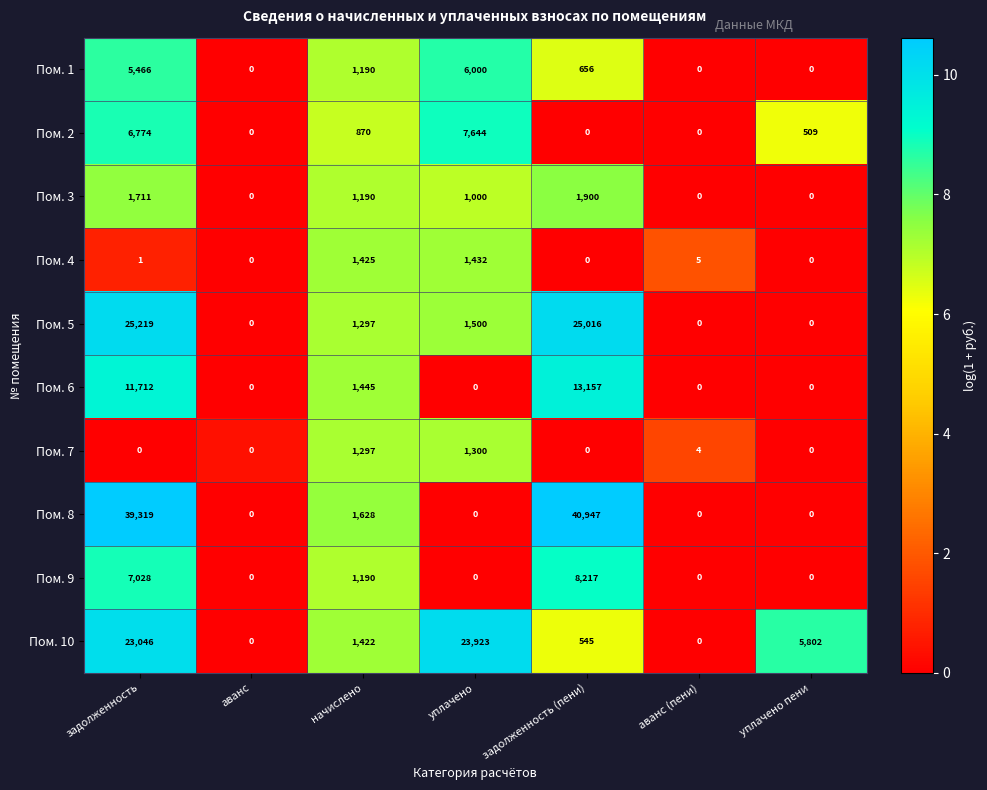

Count the number of categories in the chart.

7